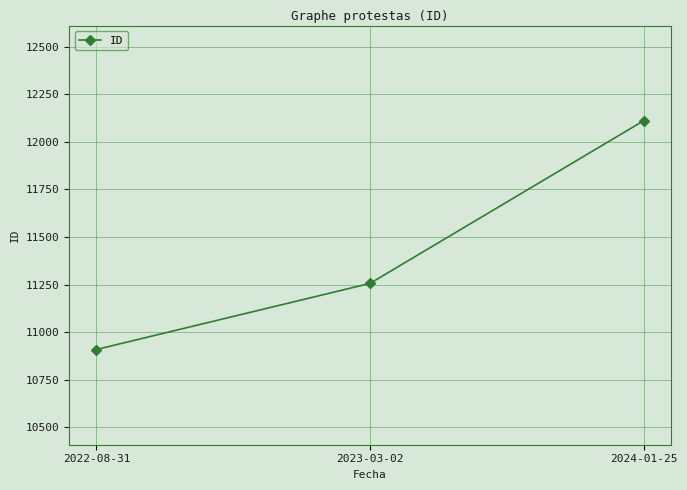

Is it true that the value at 2024-01-25 is 18804?

False